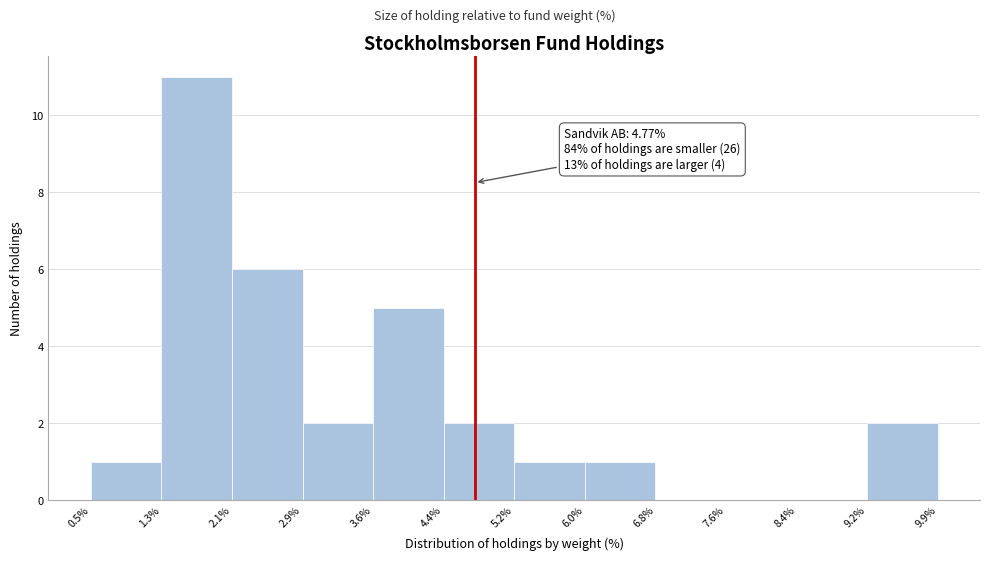

Which range on the x-axis has the tallest bar?

1.3% to 2.1%